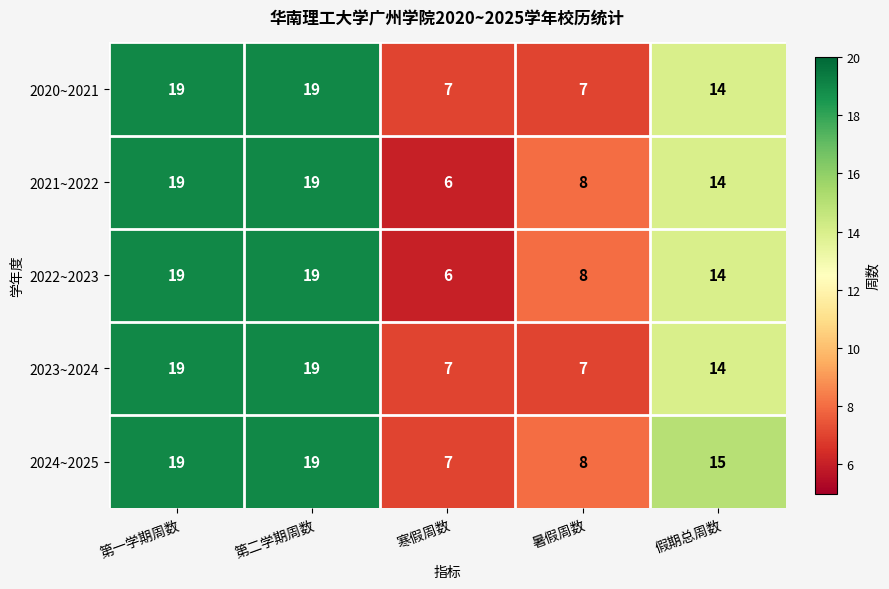

Reading left to right, transcribe all the data shown in this chart.

2020~2021: 第一学期周数=19	第二学期周数=19	寒假周数=7	暑假周数=7	假期总周数=14
2021~2022: 第一学期周数=19	第二学期周数=19	寒假周数=6	暑假周数=8	假期总周数=14
2022~2023: 第一学期周数=19	第二学期周数=19	寒假周数=6	暑假周数=8	假期总周数=14
2023~2024: 第一学期周数=19	第二学期周数=19	寒假周数=7	暑假周数=7	假期总周数=14
2024~2025: 第一学期周数=19	第二学期周数=19	寒假周数=7	暑假周数=8	假期总周数=15